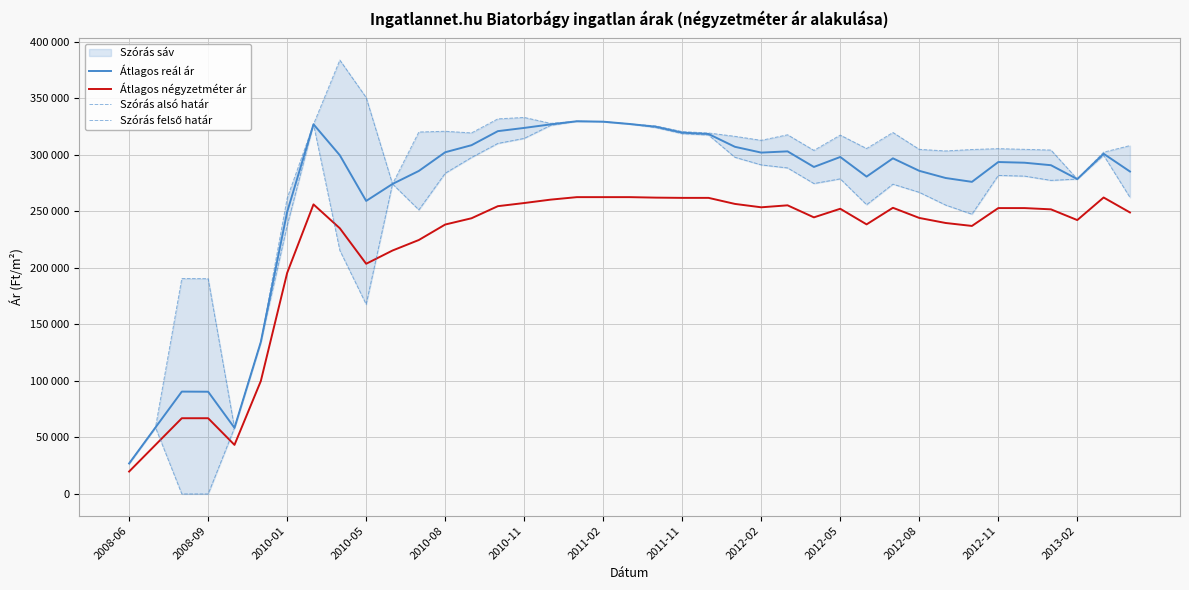

Reading left to right, what are all the values shown in this chart?

Átlagos reál ár: 26981	58813	90523	90413	58473	134392	249408	326934	299533	259145	274149	285669	302189	308438	320859	323716	326833	329615	329241	327201	324736	319546	318317	307020	301882	302980	289191	298011	280656	296816	285764	279431	276015	293551	292936	290736	278470	300862	285168
Átlagos négyzetméter ár: 19841	43409	66977	66977	43409	99860	195468	256080	234956	203568	215292	224597	238268	243823	254512	257290	260285	262500	262500	262500	262064	261847	261847	256509	253513	255256	244620	252215	238415	253082	244110	239648	237030	252819	252819	251708	242222	262175	248950
Szórás alsó határ: 26981	58813	0	0	58473	134392	237299	326934	215361	167694	274149	251238	283624	297577	309998	314448	325910	329615	329241	327201	323982	318623	317394	297752	291021	288320	274528	278670	255809	273965	266757	255500	247416	281707	281092	277321	278470	299474	262241
Szórás felső határ: 26981	58813	190514	190404	58473	134392	261517	326934	383705	350596	274149	320100	320754	319299	331720	332984	327756	329615	329241	327201	325490	320469	319240	316288	312743	317640	303854	317352	305503	319667	304771	303362	304614	305395	304780	304151	278470	302250	308095